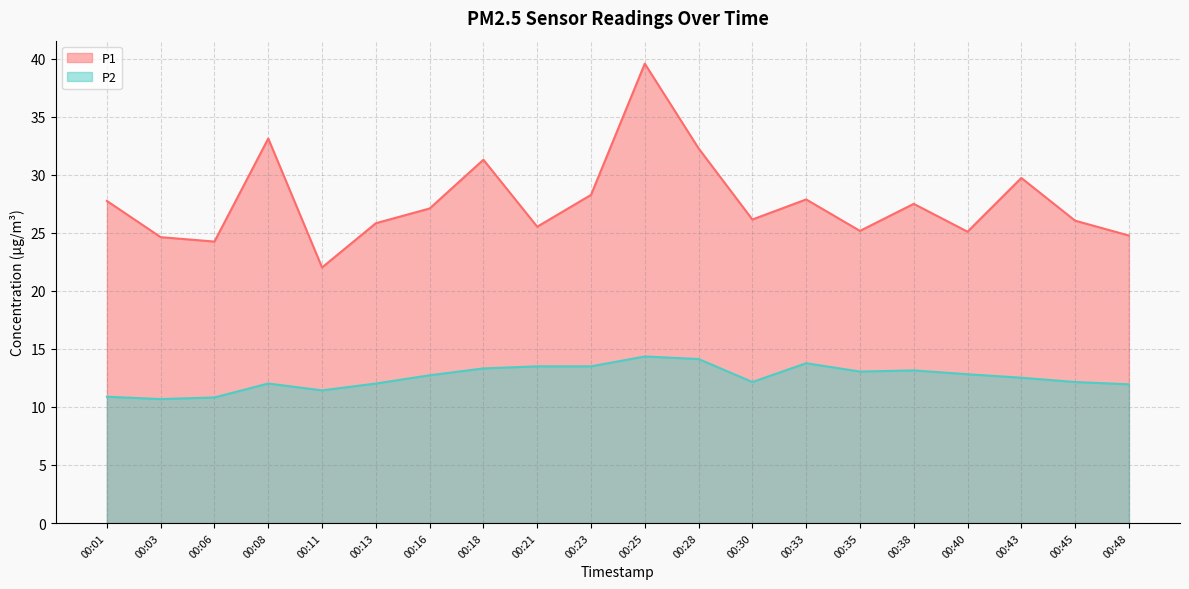

True or false: P1 and P2 intersect in this chart.

False